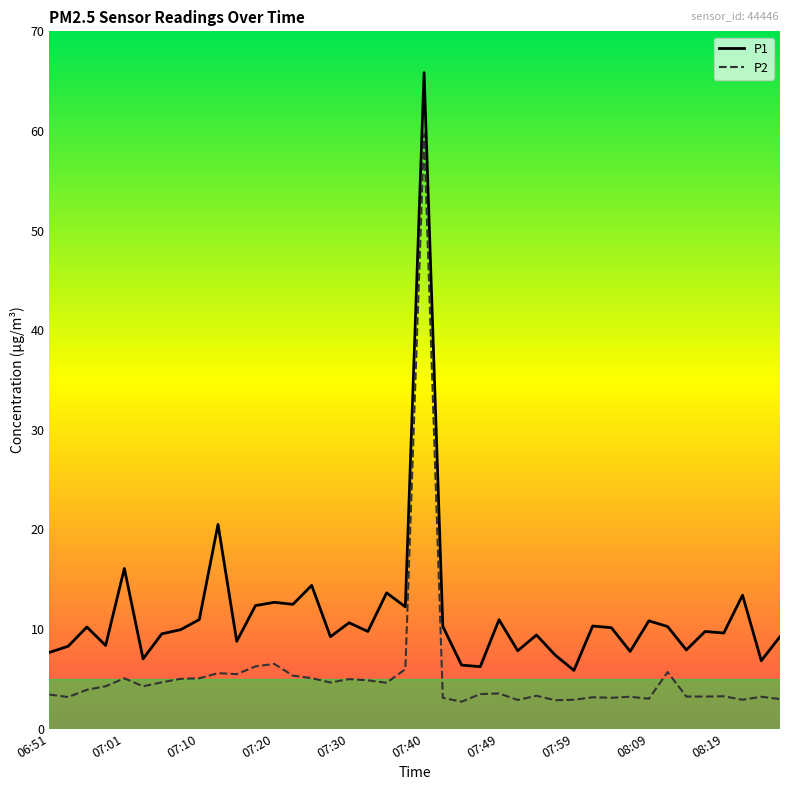

What are all the series names shown in the legend?

P1, P2